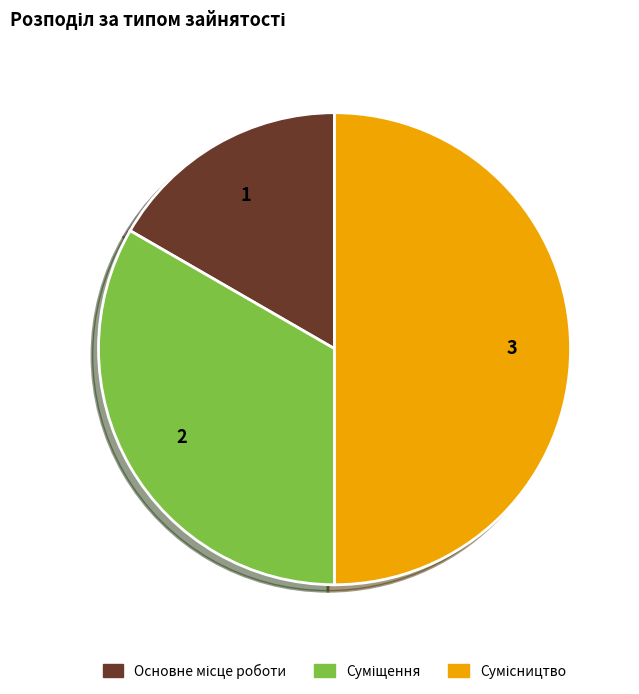

The Основне місце роботи slice represents 10% of the pie. True or false?

False